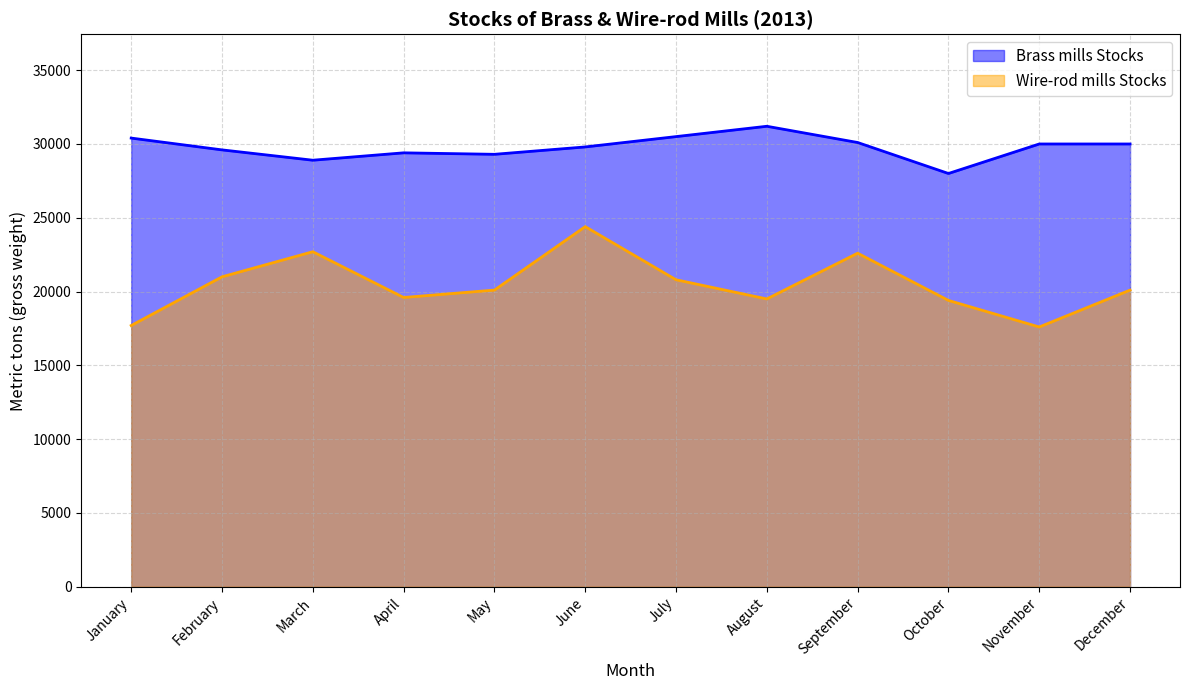

Rank the series by their average value, from lowest to highest.

Wire-rod mills Stocks, Brass mills Stocks